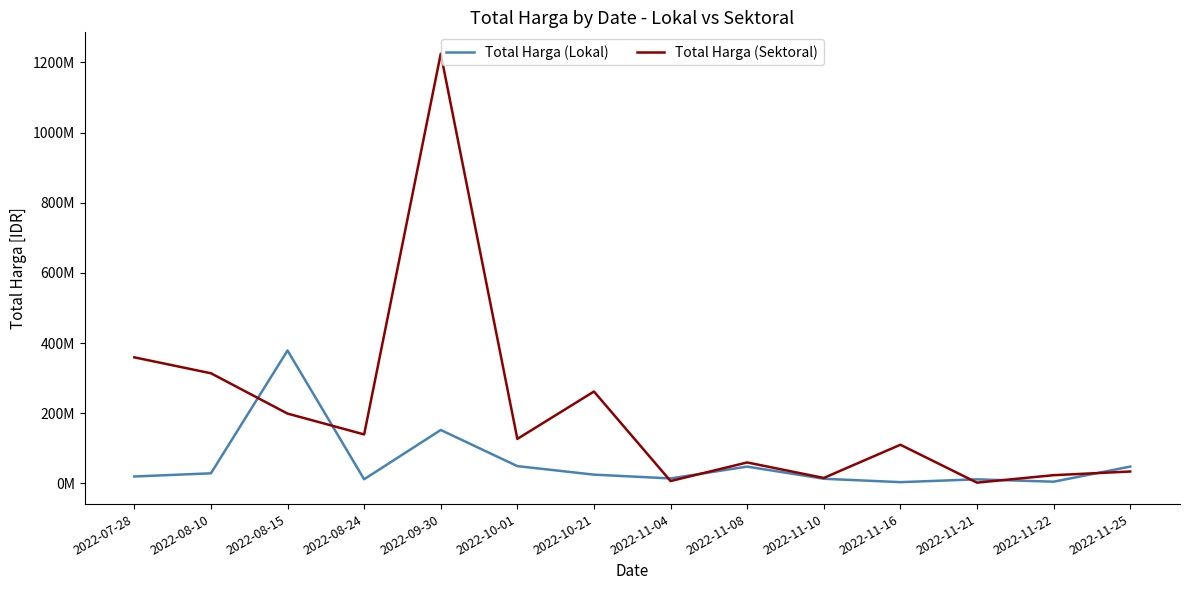

Does the chart display data point markers on the line(s)?

No